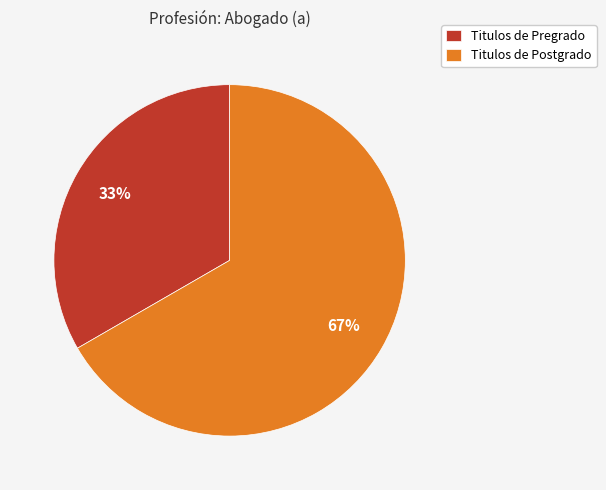

To the nearest percent, what portion does Titulos de Postgrado represent?

67%